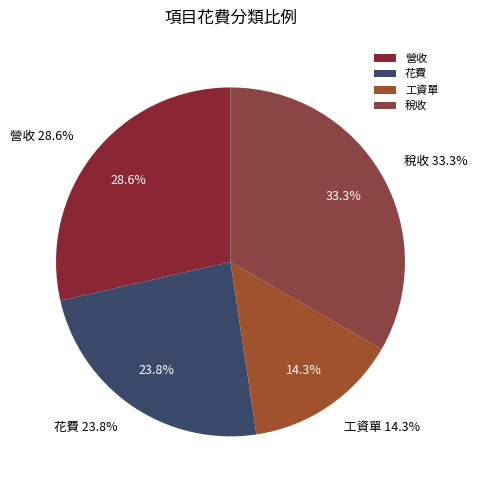

Is there any slice that represents more than half of the pie?

No